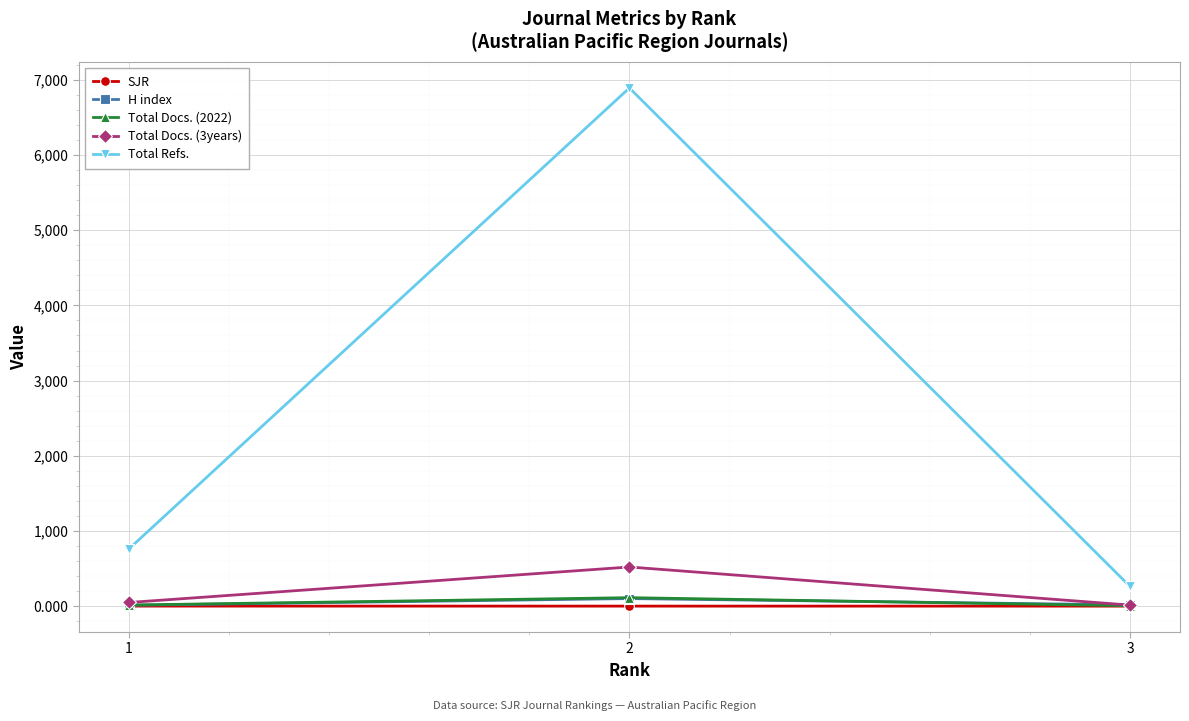

What is the total value across all series at 3?

300.6